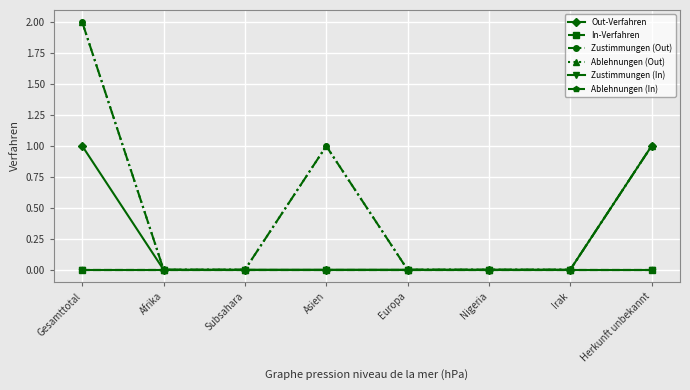

At Herkunft unbekannt, list the series in order from largest to smallest.

Out-Verfahren, Zustimmungen (Out), Ablehnungen (Out), In-Verfahren, Zustimmungen (In), Ablehnungen (In)